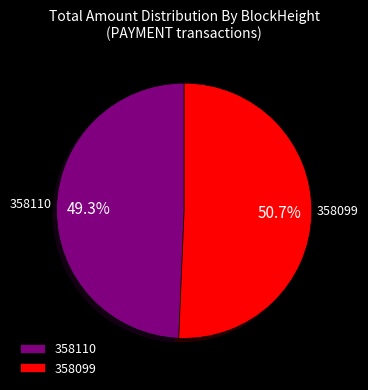

How many segments does this pie chart have?

2